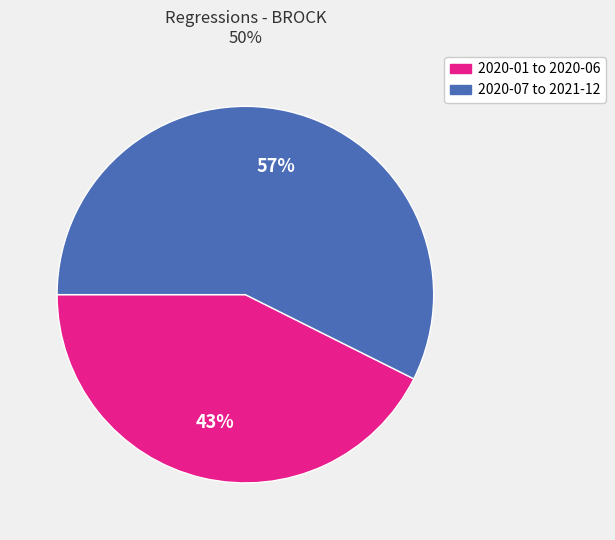

To the nearest percent, what is the average slice percentage?

50%